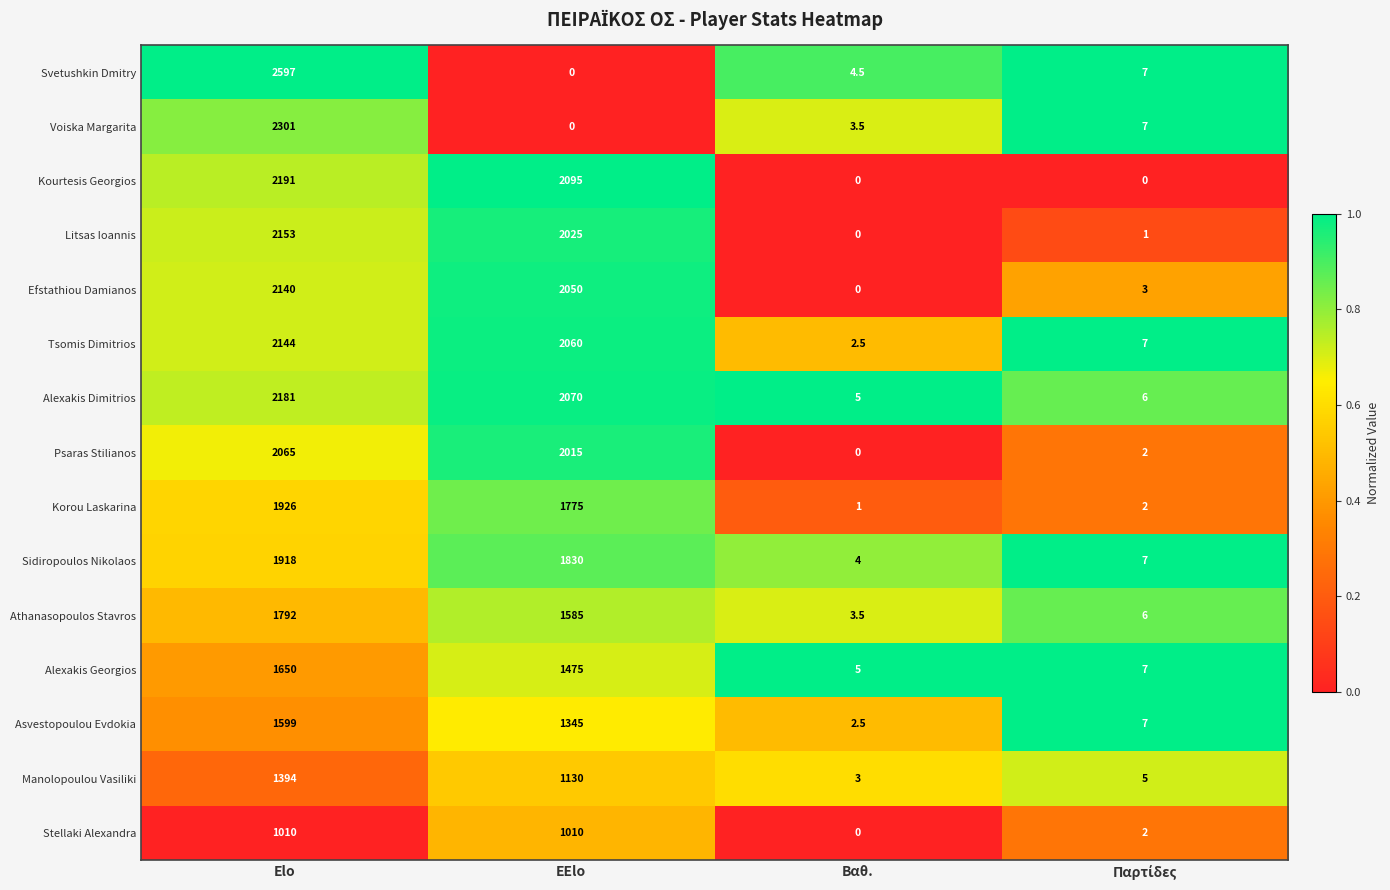

True or false: Asvestopoulou Evdokia has a value of 1816.6 at EElo.

False